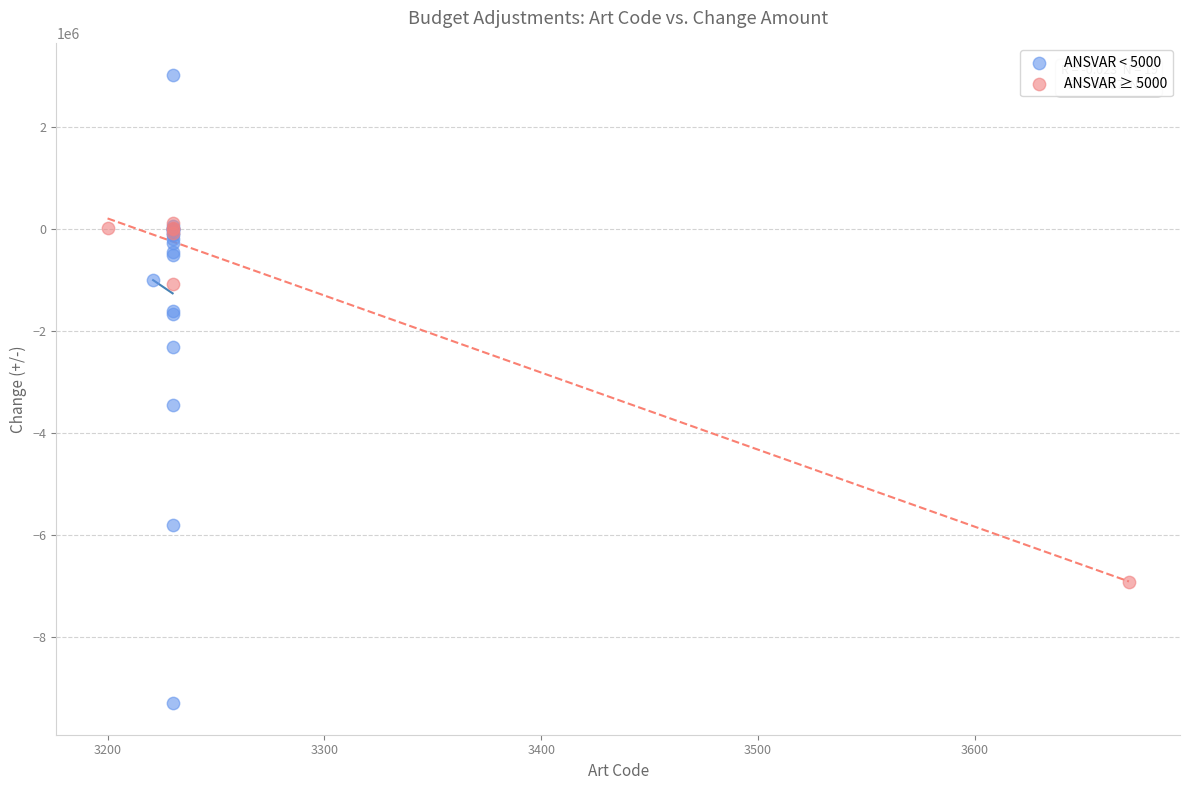

Which series reaches the maximum Y coordinate?

ANSVAR < 5000